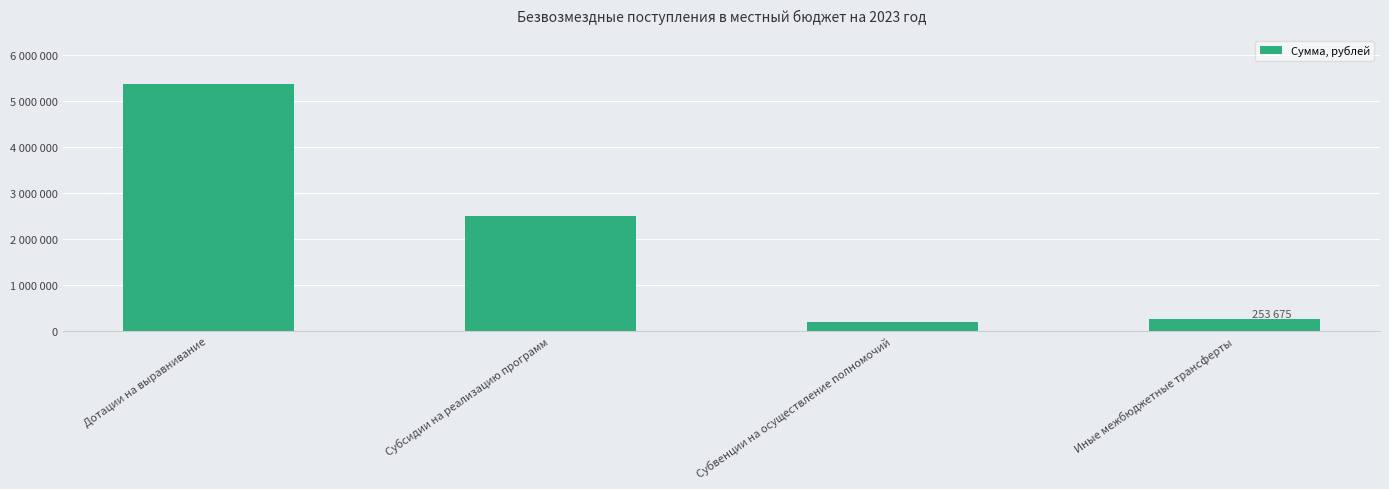

How many distinct data groups are displayed?

1